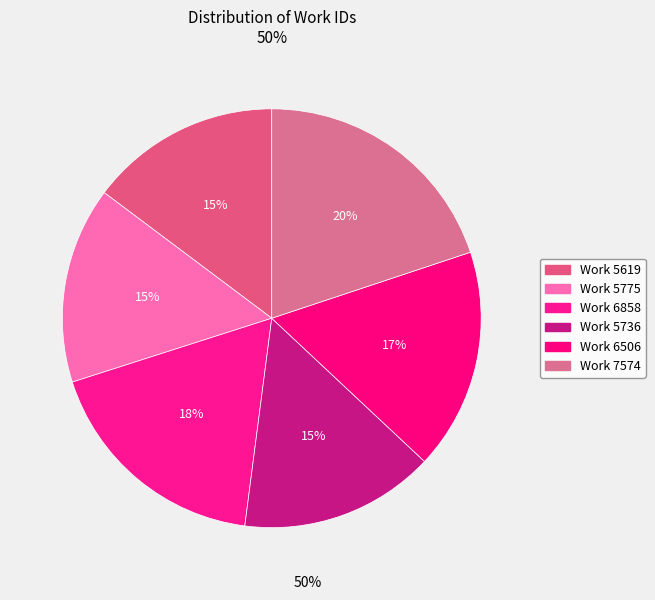

How many slices are in this pie chart?

6